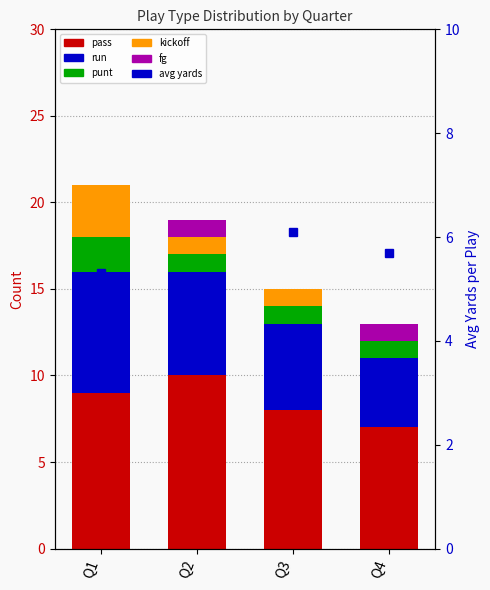

Reading left to right, transcribe all the data shown in this chart.

pass: Q1=9.0	Q2=10.0	Q3=8.0	Q4=7.0
run: Q1=7.0	Q2=6.0	Q3=5.0	Q4=4.0
punt: Q1=2.0	Q2=1.0	Q3=1.0	Q4=1.0
kickoff: Q1=3.0	Q2=1.0	Q3=1.0	Q4=0.0
fg: Q1=0.0	Q2=1.0	Q3=0.0	Q4=1.0
avg yards: Q1=5.3	Q2=4.8	Q3=6.1	Q4=5.7